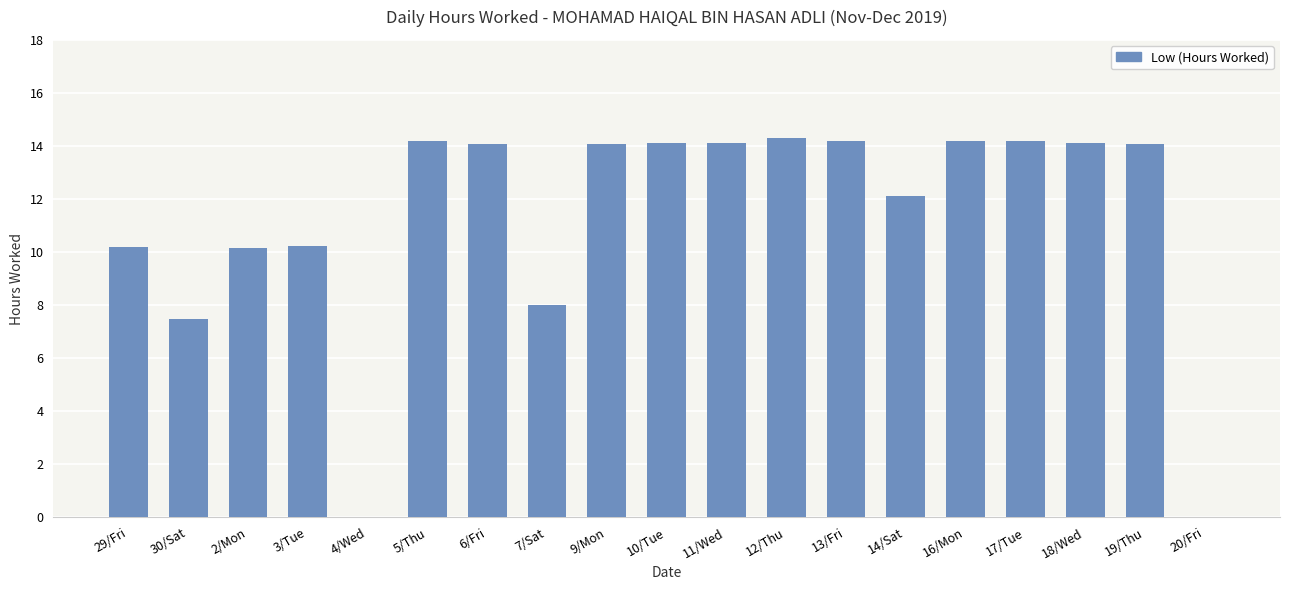

What is the maximum value shown in the chart?

14.3